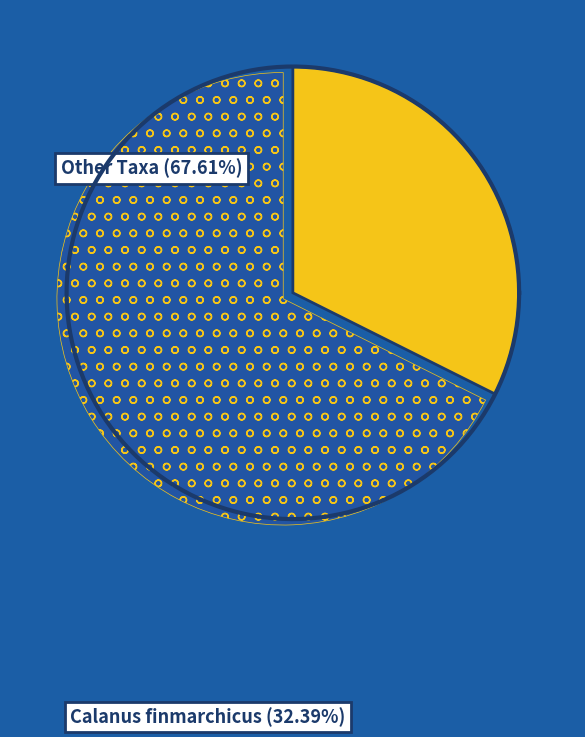

Does Thecosomata account for over 50% of the chart?

No